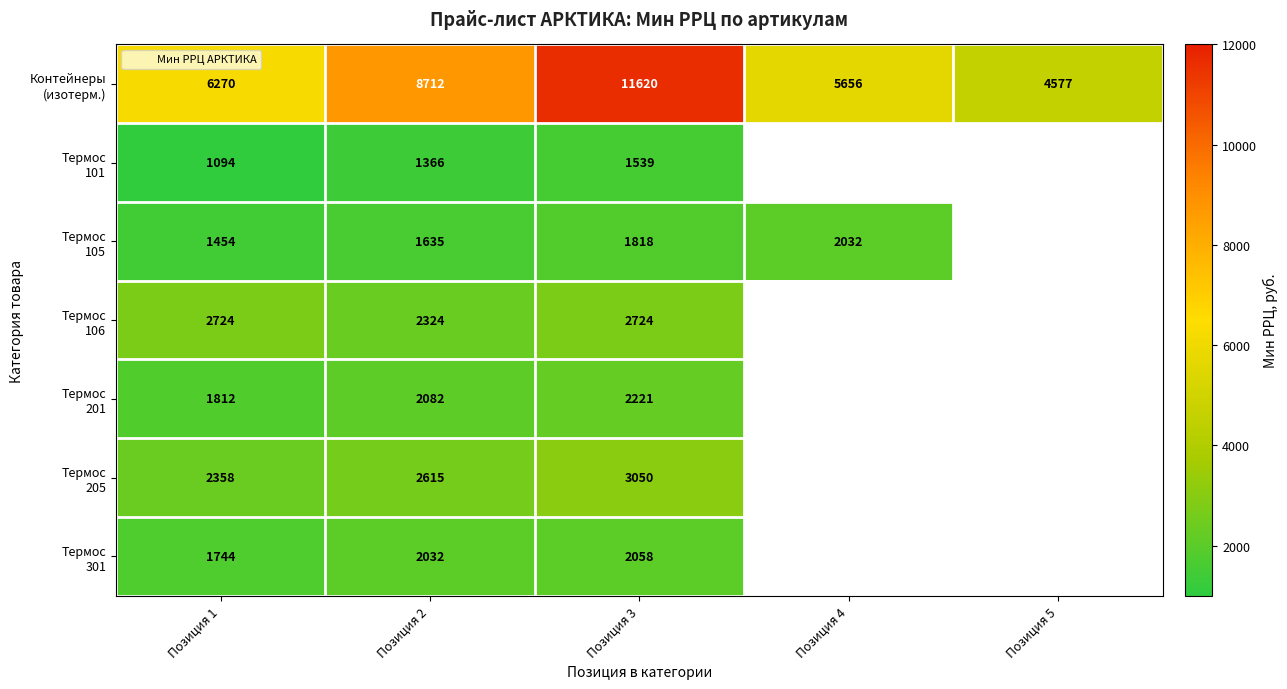

How many data points in Термос 105 are above 1818?

1